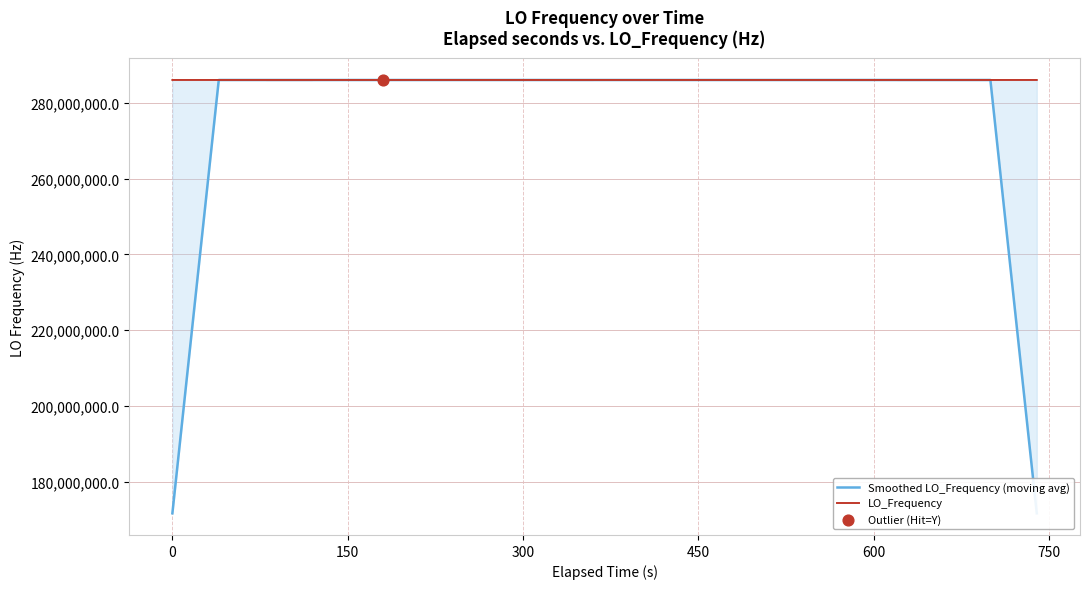

What is the maximum value for Smoothed LO_Frequency (moving avg)?

286046999.7